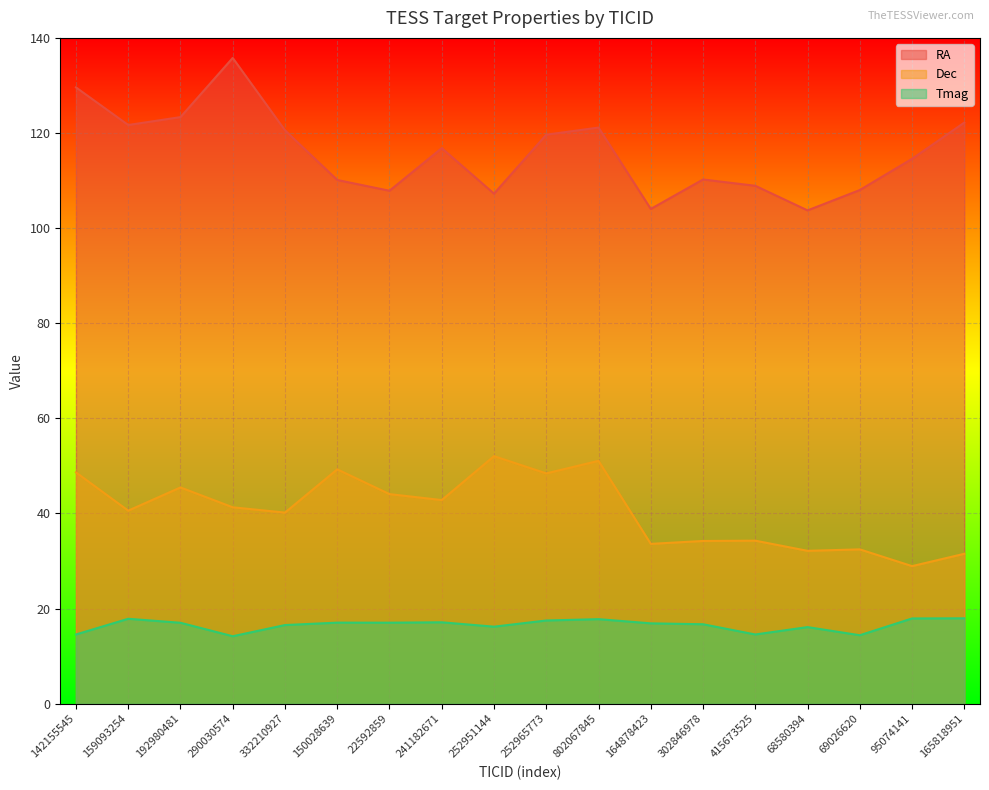

Which series has the widest spread of values?

RA